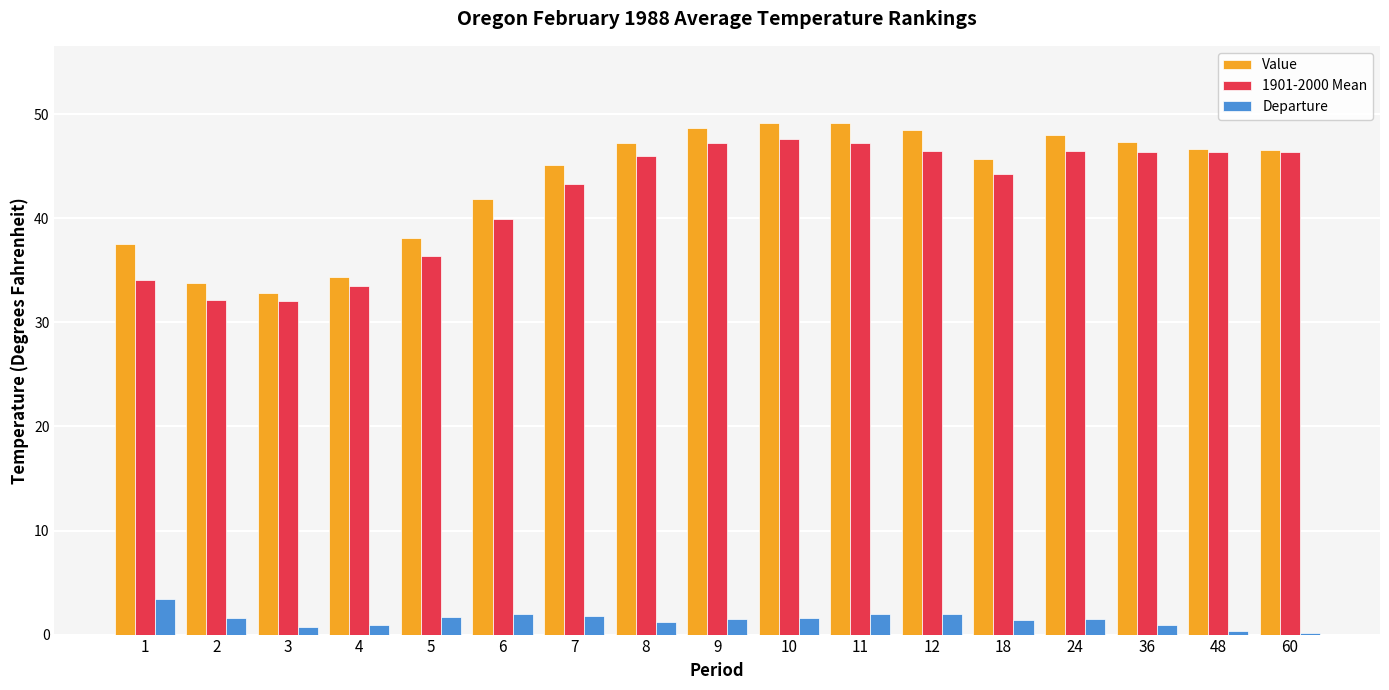

What is the minimum value shown in the chart?

0.2